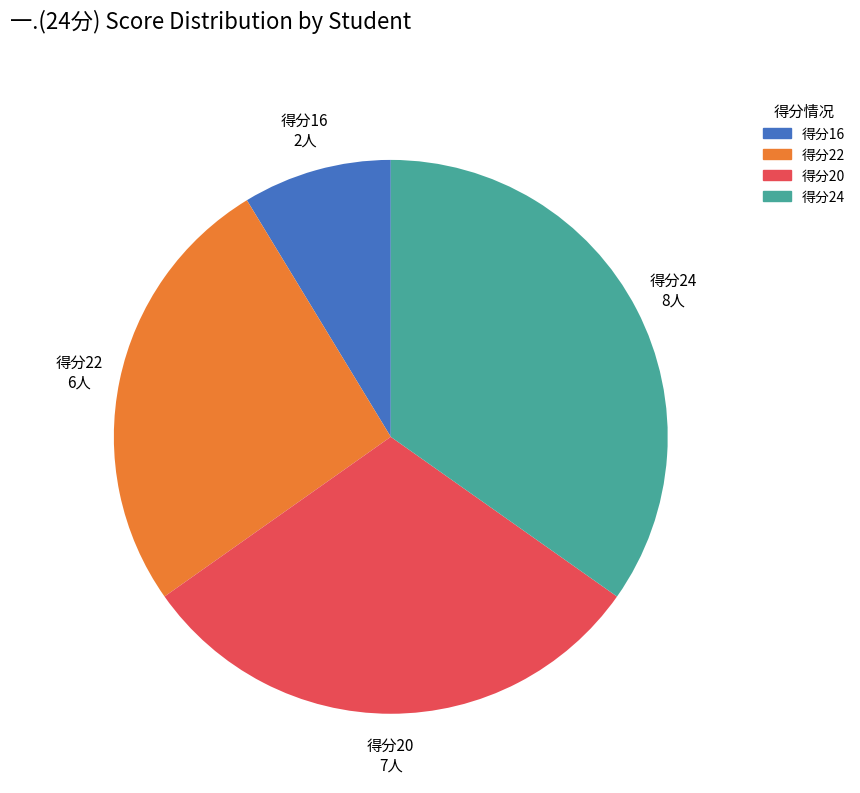

Is 得分20 the majority of the pie?

No